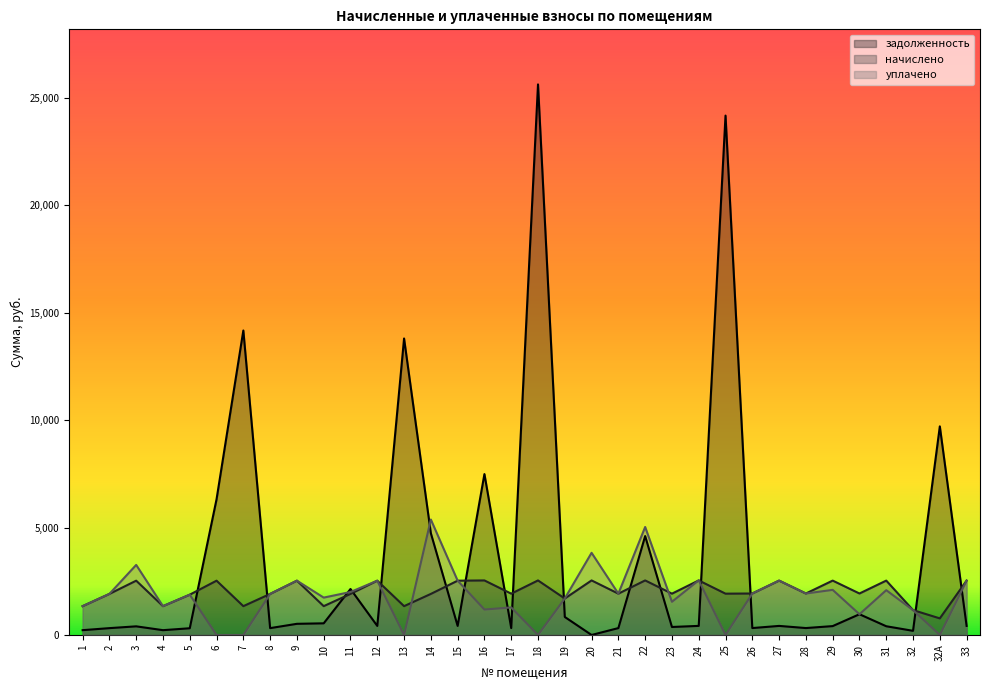

What is the total value across all series at 27?

5484.1